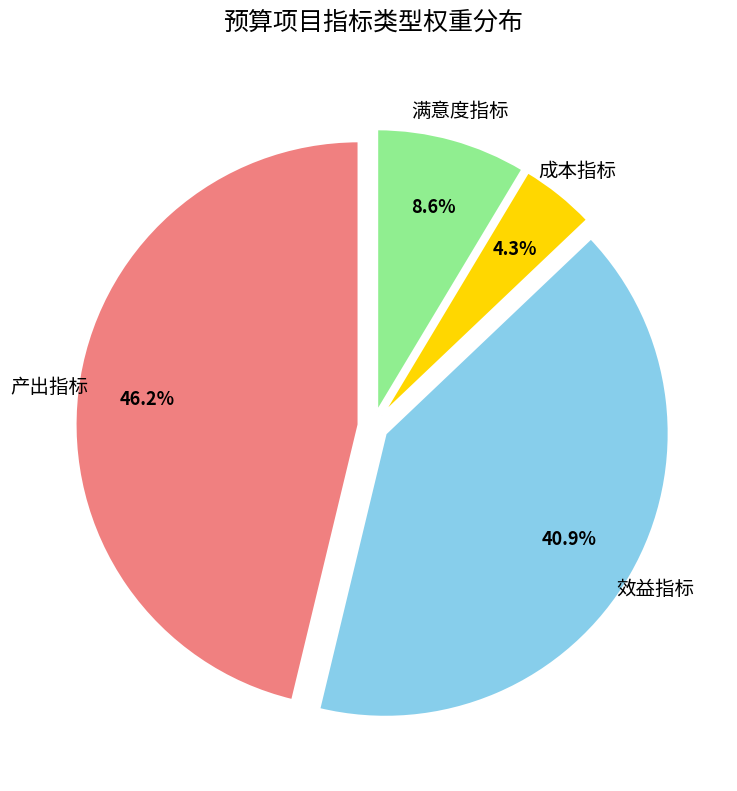

Is it true that 产出指标 is 37% of the pie?

False